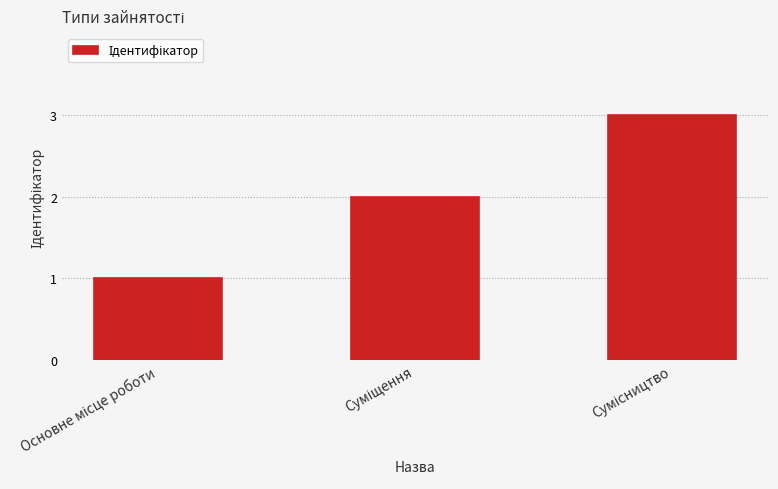

What is the sum of all values?

6